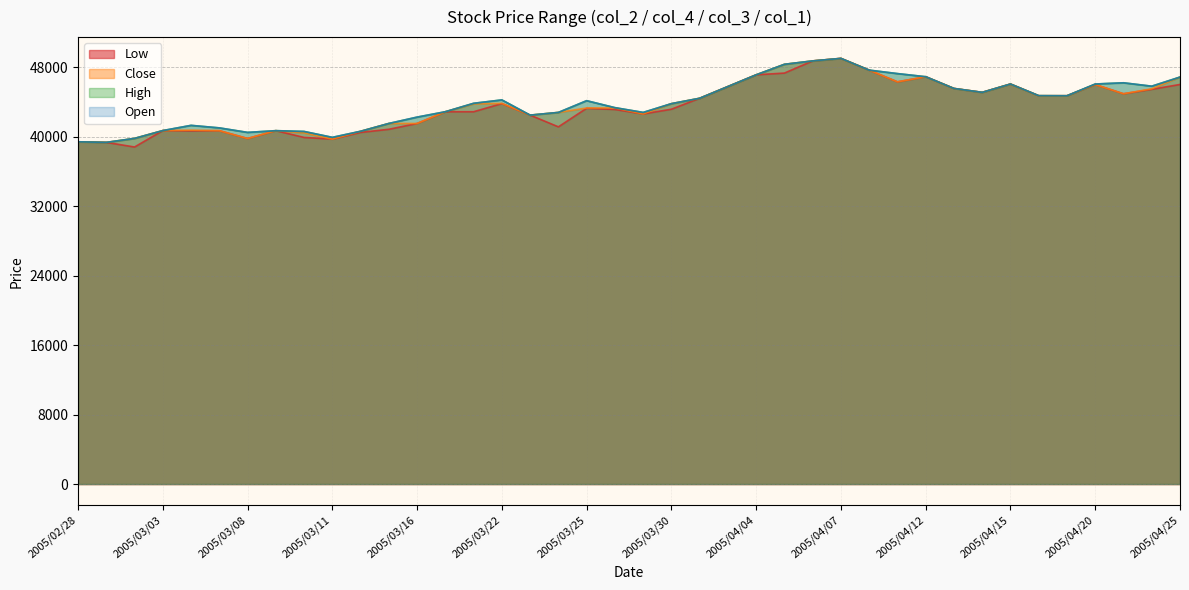

How many categories are shown in the chart?

40